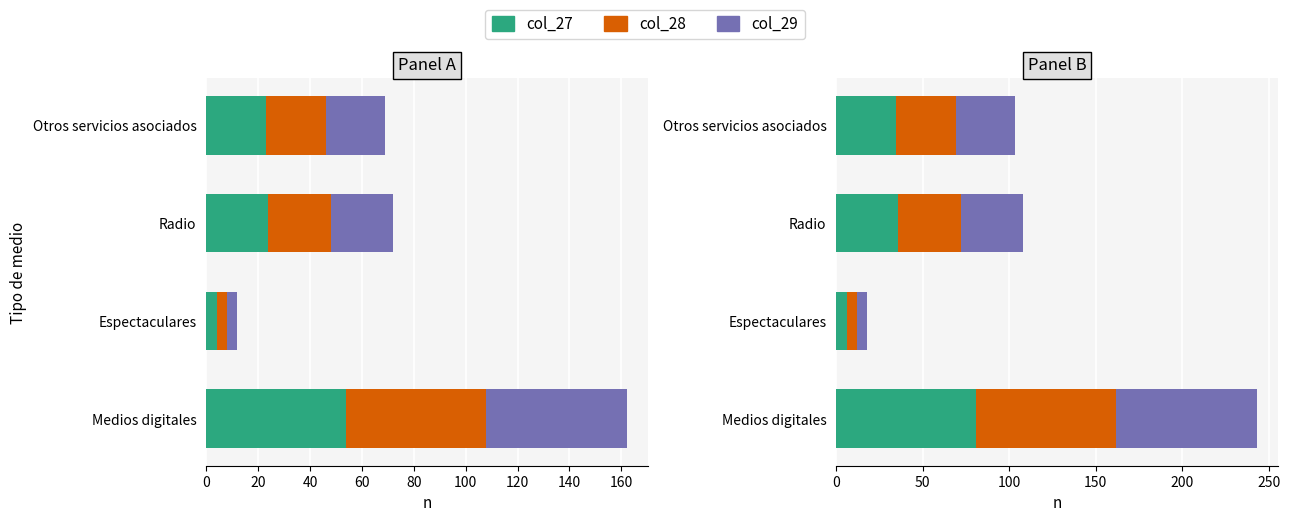

Which series has the largest total across all categories?

col_27